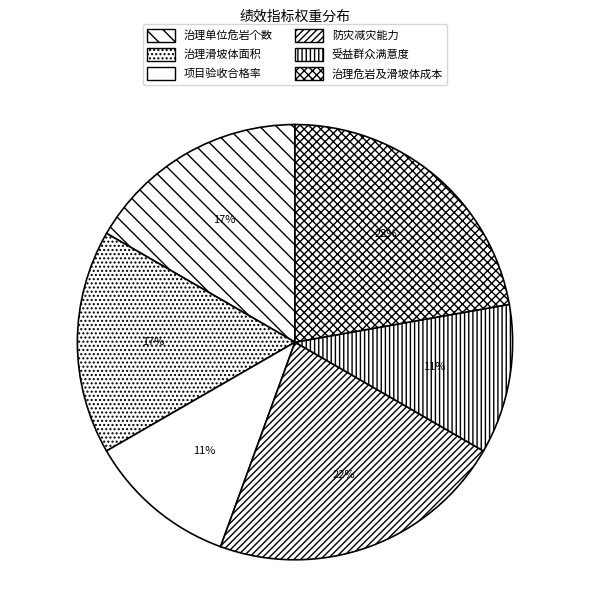

How many slices are in this pie chart?

6